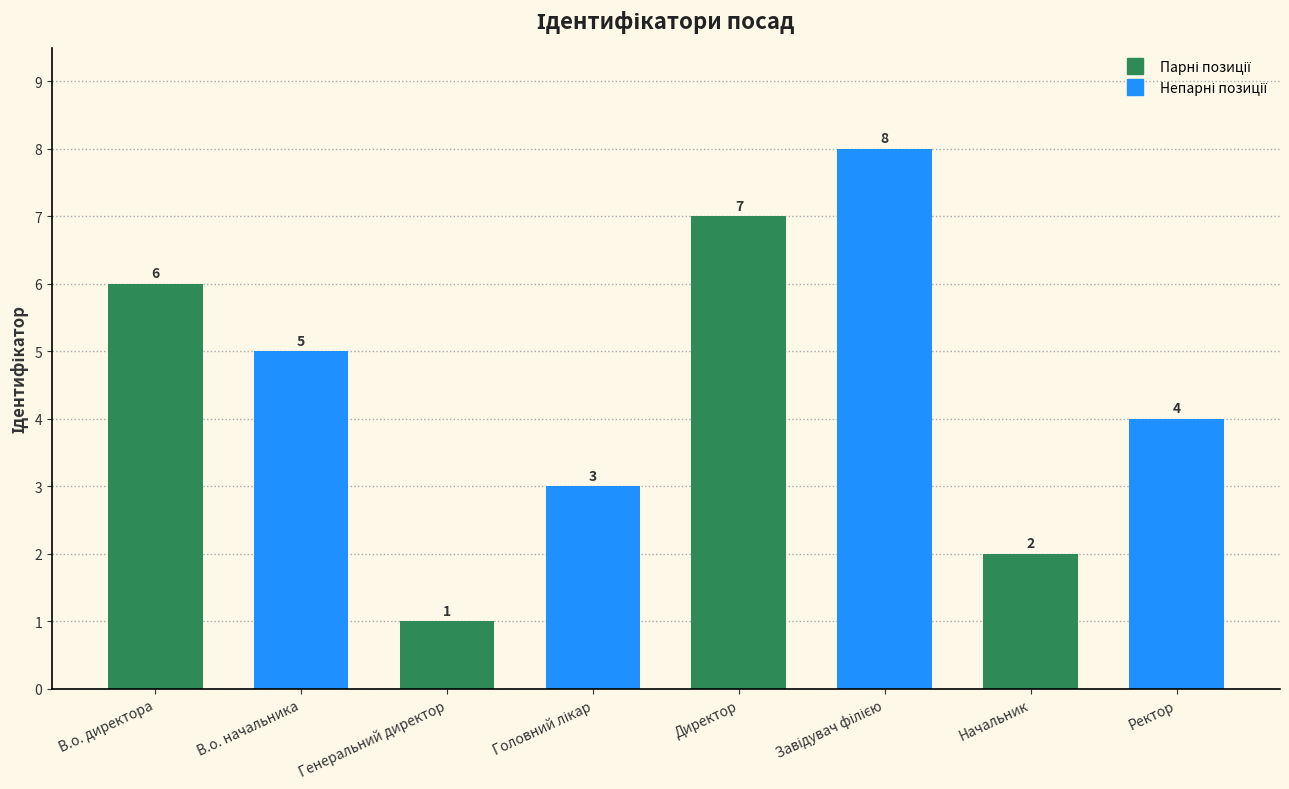

What is the difference between the second highest and minimum values?

6